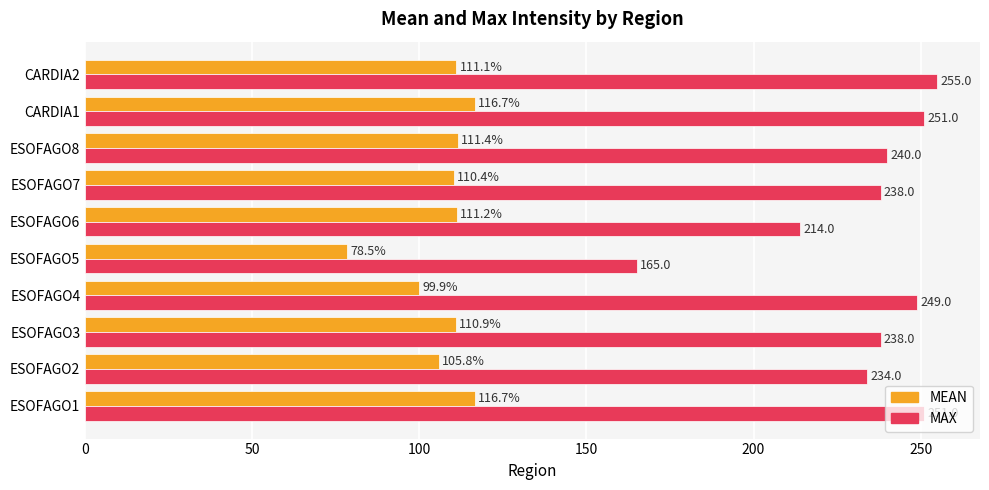

The value of MEAN at ESOFAGO4 is 99.9. True or false?

True